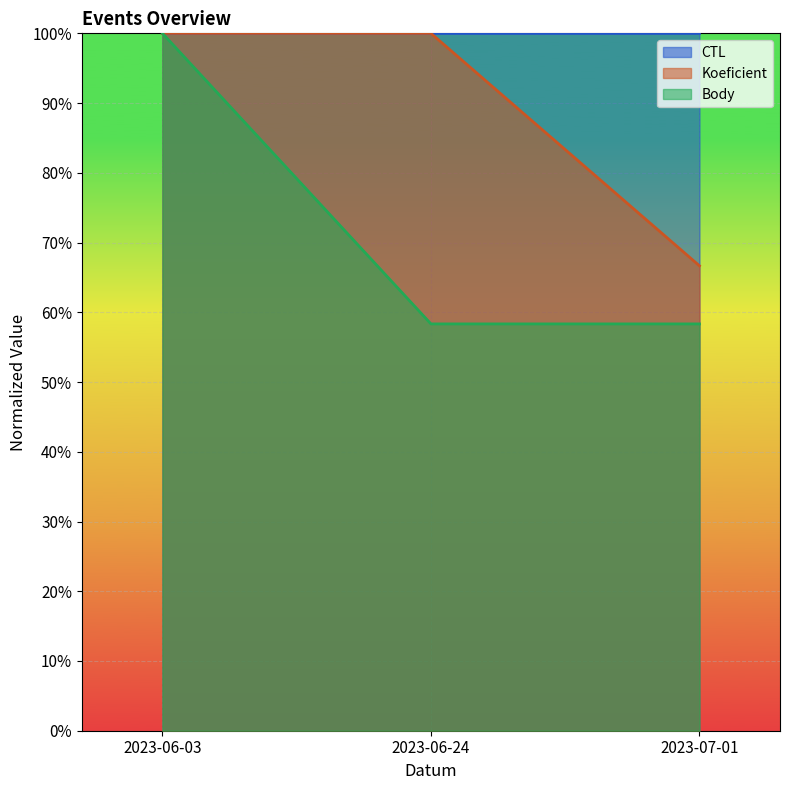

What is the average value of the Koeficient series?

0.9